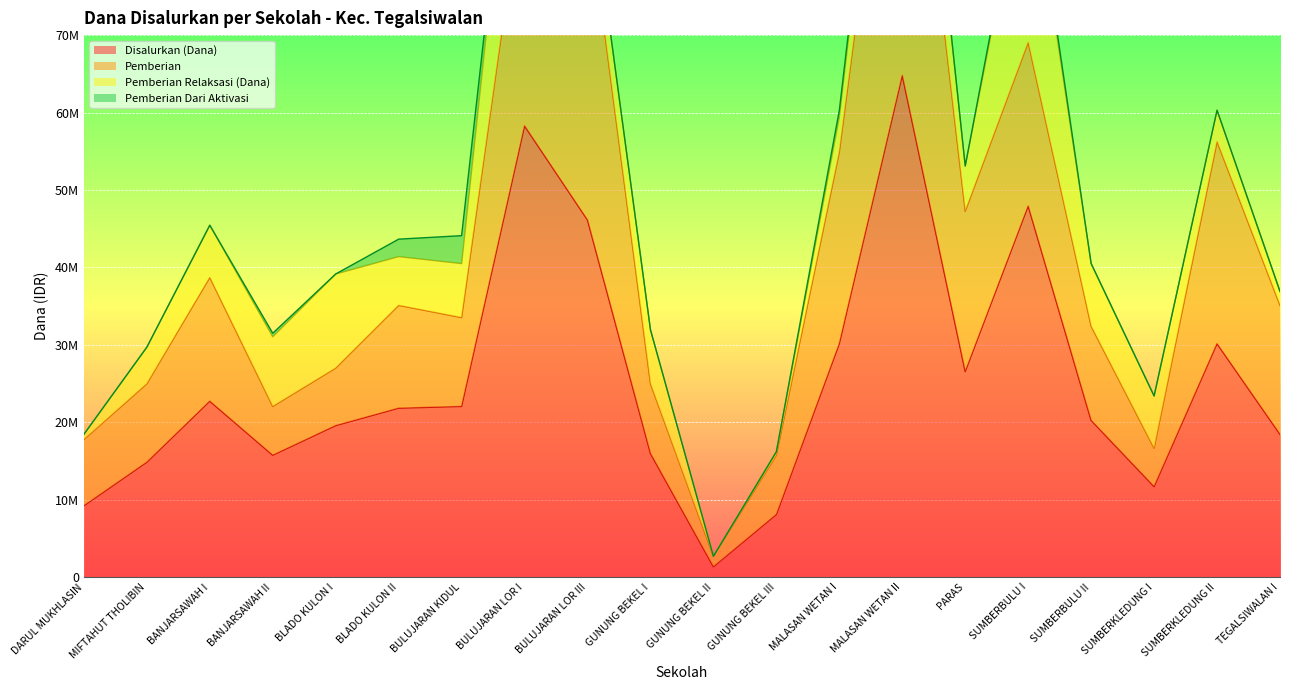

List the labels in order of Pemberian Relaksasi (Dana) value, largest first.

SUMBERBULU I, BULUJARAN LOR I, BLADO KULON I, MALASAN WETAN II, BANJARSAWAH II, SUMBERBULU II, BULUJARAN KIDUL, GUNUNG BEKEL I, BANJARSAWAH I, SUMBERKLEDUNG I, BLADO KULON II, PARAS, BULUJARAN LOR III, MIFTAHUT THOLIBIN, MALASAN WETAN I, SUMBERKLEDUNG II, TEGALSIWALAN I, DARUL MUKHLASIN, GUNUNG BEKEL III, GUNUNG BEKEL II